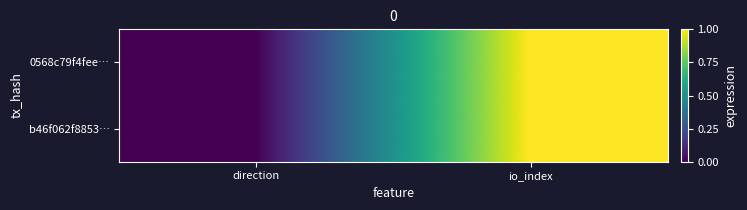

Count the number of data series in this chart.

2